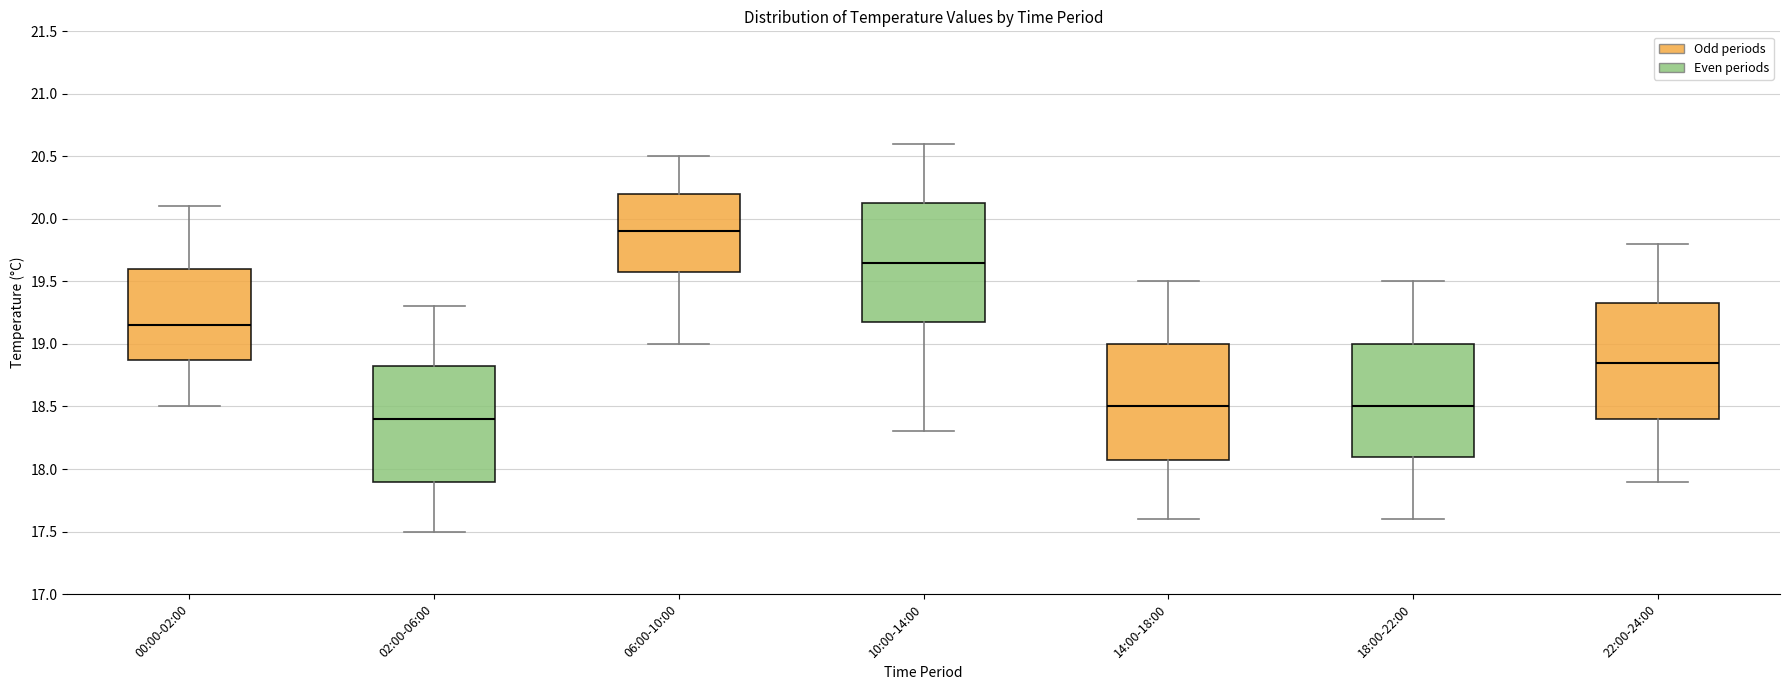

Reading left to right, read every box against the y-axis: the position of its median line, the range the box covers, and the ends of its whiskers. The values are not printed on the chart, so give them approximately, as read against the axis.

00:00-02:00: median 19.15, box 18.90 to 19.60, whiskers 18.50 to 20.10
02:00-06:00: median 18.40, box 17.90 to 18.85, whiskers 17.50 to 19.30
06:00-10:00: median 19.90, box 19.60 to 20.20, whiskers 19.00 to 20.50
10:00-14:00: median 19.65, box 19.20 to 20.15, whiskers 18.30 to 20.60
14:00-18:00: median 18.50, box 18.10 to 19.00, whiskers 17.60 to 19.50
18:00-22:00: median 18.50, box 18.10 to 19.00, whiskers 17.60 to 19.50
22:00-24:00: median 18.85, box 18.40 to 19.35, whiskers 17.90 to 19.80